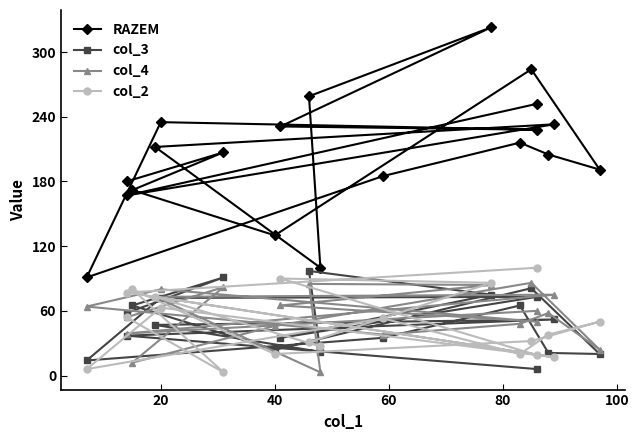

What is the highest value of the col_4 series?

86